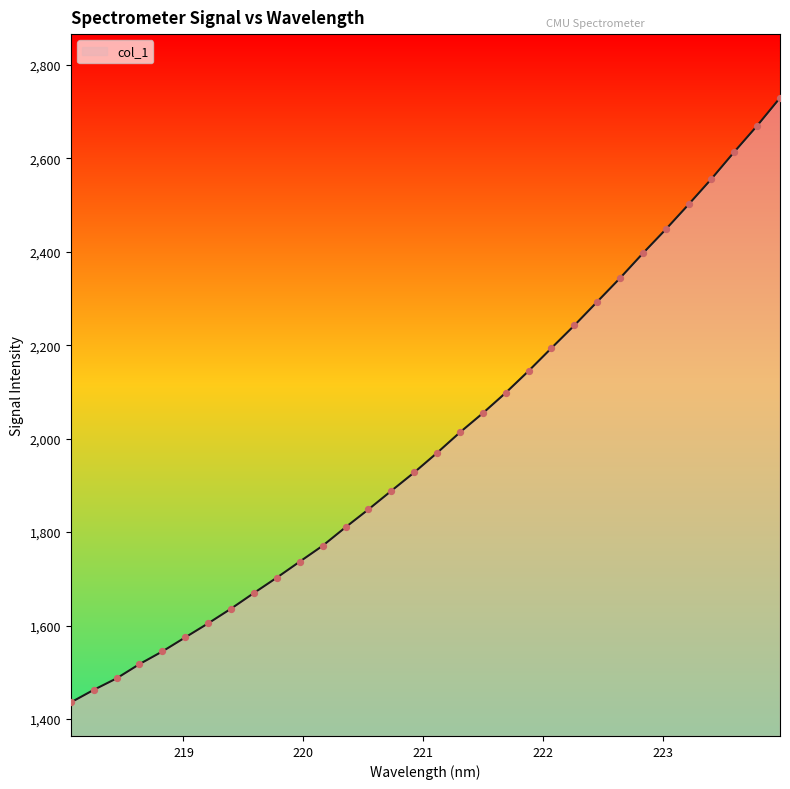

What is the minimum value shown in the chart?

1435.5